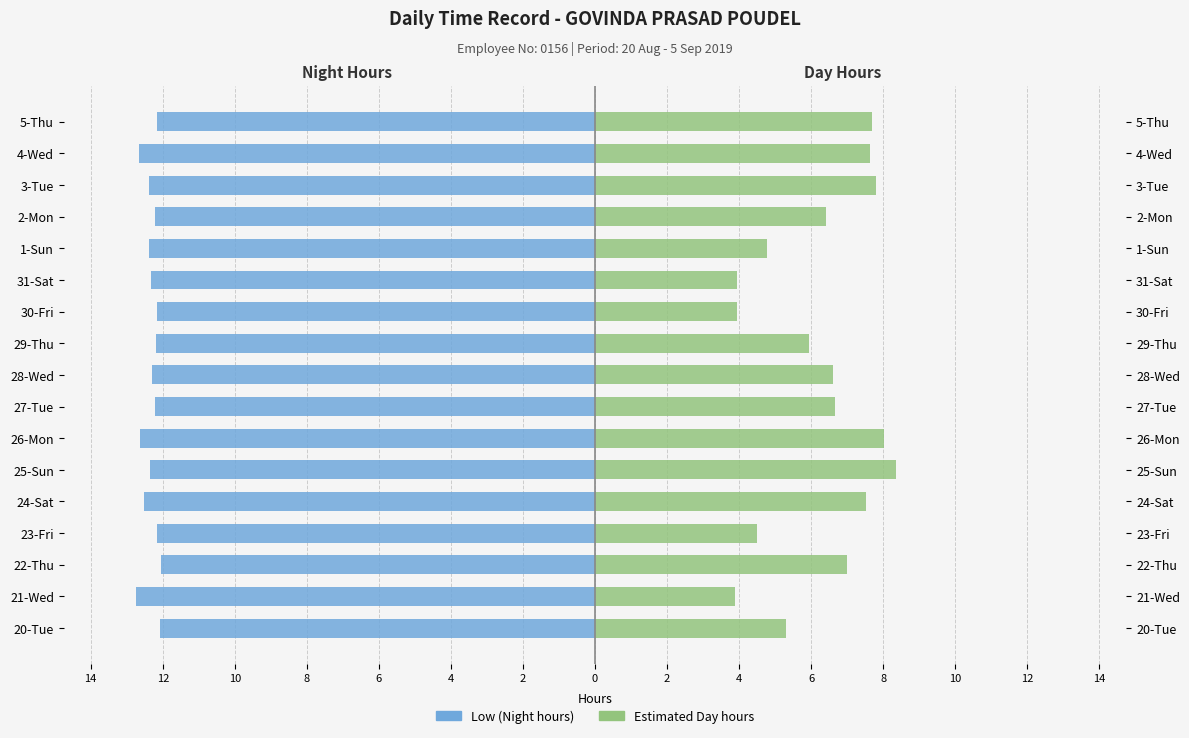

How many data points does each series have?

17